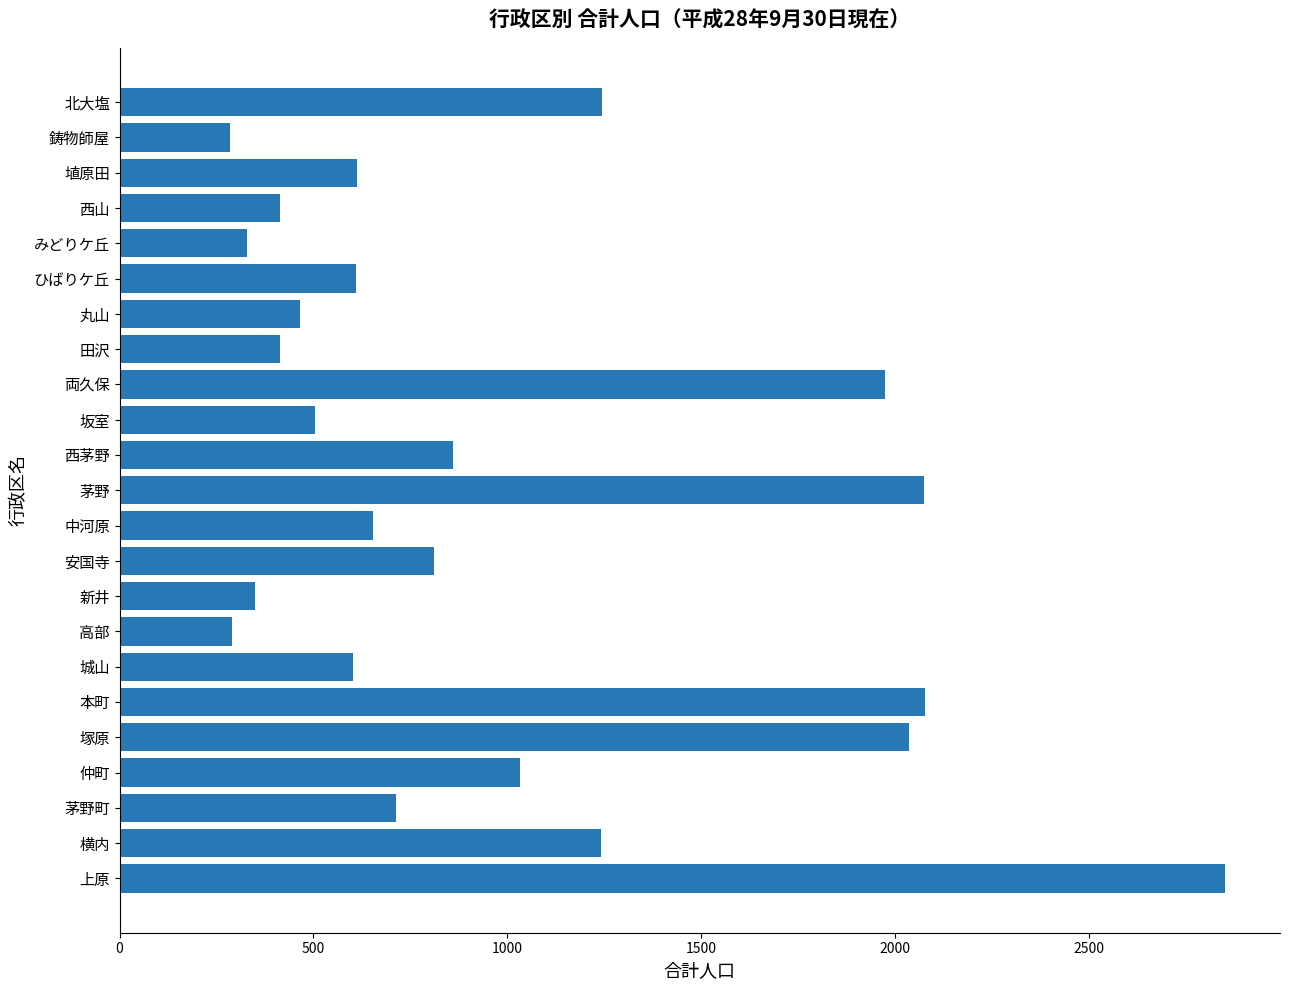

What value does the data have at 北大塩?

1244